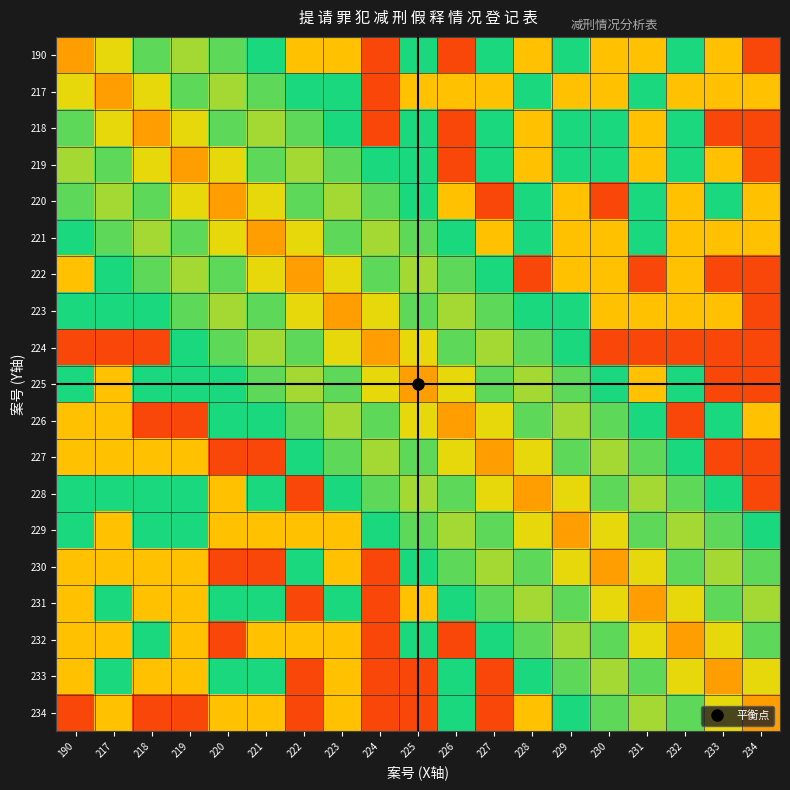

Reading left to right, list all the values displayed in this chart.

190: 190=0.8	217=0.7	218=0.6	219=0.6	220=0.6	221=0.5	222=0.7	223=0.3	224=0.9	225=0.5	226=0.1	227=0.5	228=0.3	229=0.5	230=0.7	231=0.3	232=0.5	233=0.3	234=0.1
217: 190=0.7	217=0.8	218=0.7	219=0.6	220=0.6	221=0.6	222=0.5	223=0.5	224=0.9	225=0.7	226=0.3	227=0.7	228=0.5	229=0.7	230=0.7	231=0.5	232=0.7	233=0.3	234=0.3
218: 190=0.6	217=0.7	218=0.8	219=0.7	220=0.6	221=0.6	222=0.6	223=0.5	224=0.9	225=0.5	226=0.1	227=0.5	228=0.3	229=0.5	230=0.5	231=0.3	232=0.5	233=0.1	234=0.1
219: 190=0.6	217=0.6	218=0.7	219=0.8	220=0.7	221=0.6	222=0.6	223=0.6	224=0.5	225=0.5	226=0.1	227=0.5	228=0.3	229=0.5	230=0.5	231=0.3	232=0.5	233=0.3	234=0.1
220: 190=0.6	217=0.6	218=0.6	219=0.7	220=0.8	221=0.7	222=0.6	223=0.6	224=0.6	225=0.5	226=0.3	227=0.9	228=0.5	229=0.7	230=0.9	231=0.5	232=0.7	233=0.5	234=0.3
221: 190=0.5	217=0.6	218=0.6	219=0.6	220=0.7	221=0.8	222=0.7	223=0.6	224=0.6	225=0.6	226=0.5	227=0.7	228=0.5	229=0.7	230=0.7	231=0.5	232=0.7	233=0.3	234=0.3
222: 190=0.3	217=0.5	218=0.6	219=0.6	220=0.6	221=0.7	222=0.8	223=0.7	224=0.6	225=0.6	226=0.6	227=0.5	228=0.1	229=0.3	230=0.3	231=0.1	232=0.3	233=0.1	234=0.1
223: 190=0.5	217=0.5	218=0.5	219=0.6	220=0.6	221=0.6	222=0.7	223=0.8	224=0.7	225=0.6	226=0.6	227=0.6	228=0.5	229=0.5	230=0.7	231=0.3	232=0.7	233=0.3	234=0.1
224: 190=0.1	217=0.1	218=0.1	219=0.5	220=0.6	221=0.6	222=0.6	223=0.7	224=0.8	225=0.7	226=0.6	227=0.6	228=0.6	229=0.5	230=0.1	231=0.1	232=0.1	233=0.1	234=0.1
225: 190=0.5	217=0.3	218=0.5	219=0.5	220=0.5	221=0.6	222=0.6	223=0.6	224=0.7	225=0.8	226=0.7	227=0.6	228=0.6	229=0.6	230=0.5	231=0.3	232=0.5	233=0.1	234=0.1
226: 190=0.7	217=0.7	218=0.9	219=0.9	220=0.5	221=0.5	222=0.6	223=0.6	224=0.6	225=0.7	226=0.8	227=0.7	228=0.6	229=0.6	230=0.6	231=0.5	232=0.9	233=0.5	234=0.3
227: 190=0.3	217=0.3	218=0.3	219=0.3	220=0.1	221=0.1	222=0.5	223=0.6	224=0.6	225=0.6	226=0.7	227=0.8	228=0.7	229=0.6	230=0.6	231=0.6	232=0.5	233=0.1	234=0.1
228: 190=0.5	217=0.5	218=0.5	219=0.5	220=0.3	221=0.5	222=0.9	223=0.5	224=0.6	225=0.6	226=0.6	227=0.7	228=0.8	229=0.7	230=0.6	231=0.6	232=0.6	233=0.5	234=0.1
229: 190=0.5	217=0.3	218=0.5	219=0.5	220=0.3	221=0.3	222=0.7	223=0.3	224=0.5	225=0.6	226=0.6	227=0.6	228=0.7	229=0.8	230=0.7	231=0.6	232=0.6	233=0.6	234=0.5
230: 190=0.3	217=0.3	218=0.3	219=0.3	220=0.1	221=0.1	222=0.5	223=0.3	224=0.9	225=0.5	226=0.6	227=0.6	228=0.6	229=0.7	230=0.8	231=0.7	232=0.6	233=0.6	234=0.6
231: 190=0.7	217=0.5	218=0.7	219=0.7	220=0.5	221=0.5	222=0.9	223=0.5	224=0.9	225=0.7	226=0.5	227=0.6	228=0.6	229=0.6	230=0.7	231=0.8	232=0.7	233=0.6	234=0.6
232: 190=0.3	217=0.3	218=0.5	219=0.3	220=0.1	221=0.3	222=0.7	223=0.3	224=0.9	225=0.5	226=0.1	227=0.5	228=0.6	229=0.6	230=0.6	231=0.7	232=0.8	233=0.7	234=0.6
233: 190=0.7	217=0.5	218=0.7	219=0.7	220=0.5	221=0.5	222=0.9	223=0.7	224=0.9	225=0.9	226=0.5	227=0.9	228=0.5	229=0.6	230=0.6	231=0.6	232=0.7	233=0.8	234=0.7
234: 190=0.9	217=0.7	218=0.9	219=0.9	220=0.7	221=0.7	222=0.9	223=0.7	224=0.9	225=0.9	226=0.5	227=0.9	228=0.7	229=0.5	230=0.6	231=0.6	232=0.6	233=0.7	234=0.8